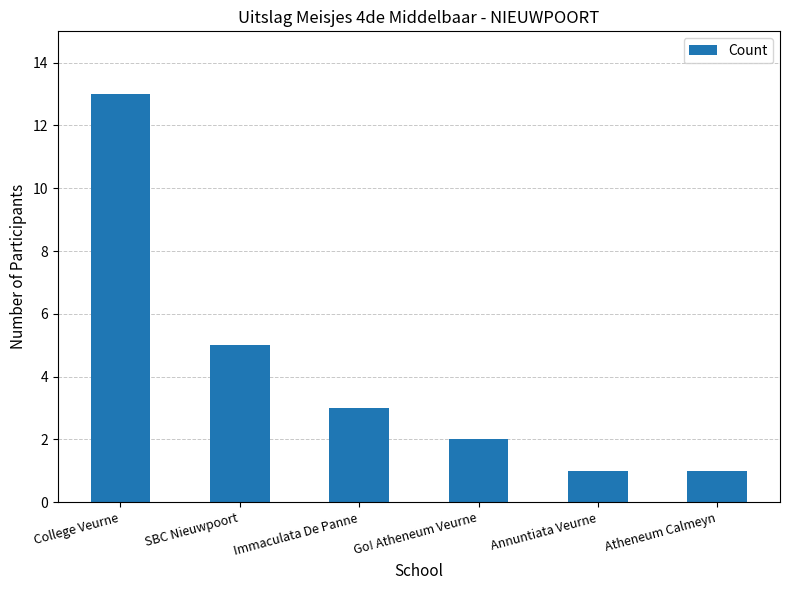

What is the label of the 5th bar from the right?

SBC Nieuwpoort